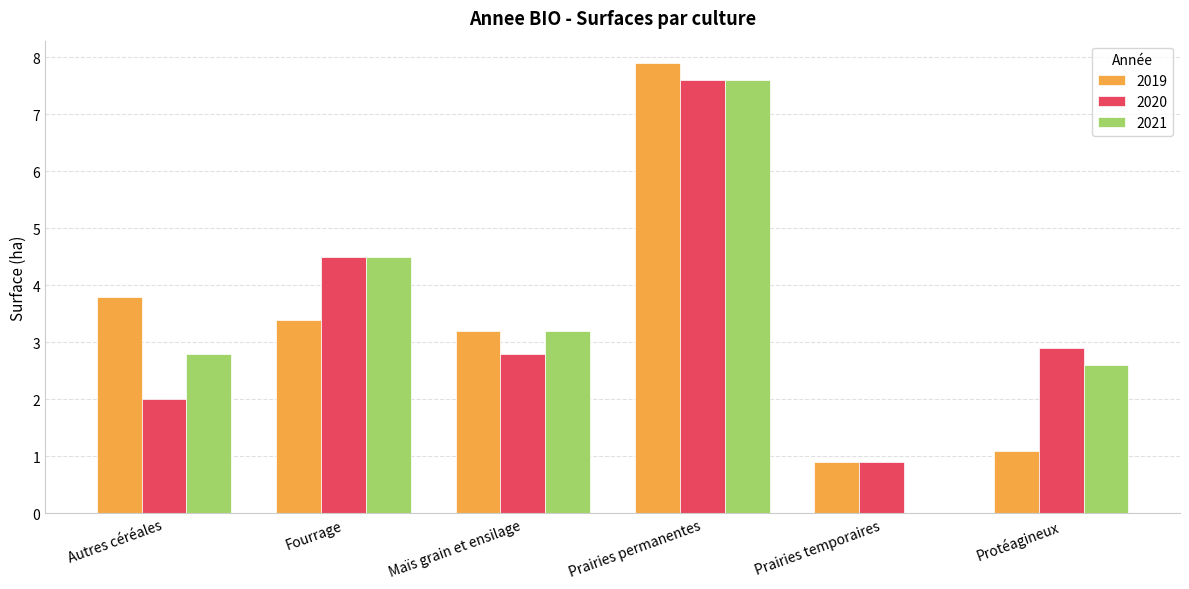

Which series has the largest range (max minus min)?

2021